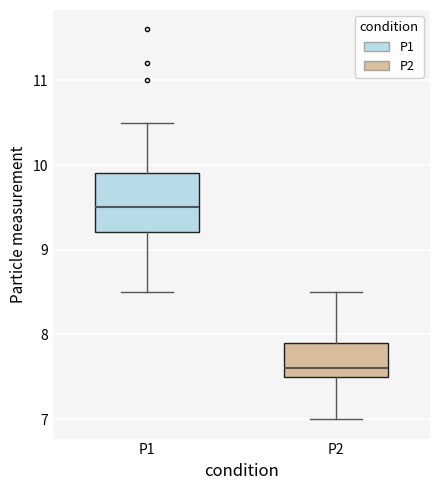

Where does the upper whisker of the box for P1 end on the y-axis? The values are not printed on the chart, so give them approximately, as read against the axis.

10.5